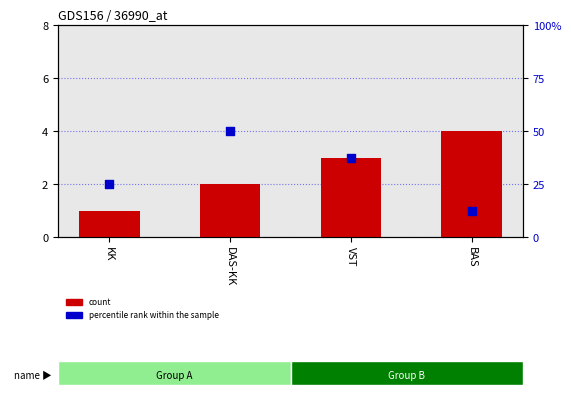

Which series has the widest spread of Y values?

percentile rank within the sample